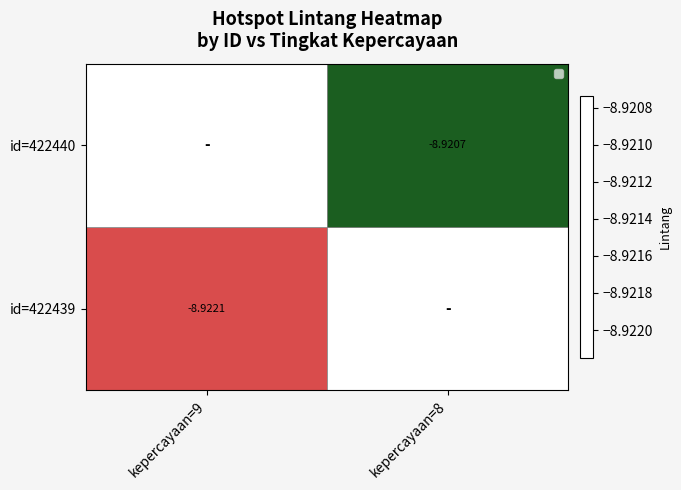

Rank the series at kepercayaan=9 from highest to lowest value.

id=422439, id=422440